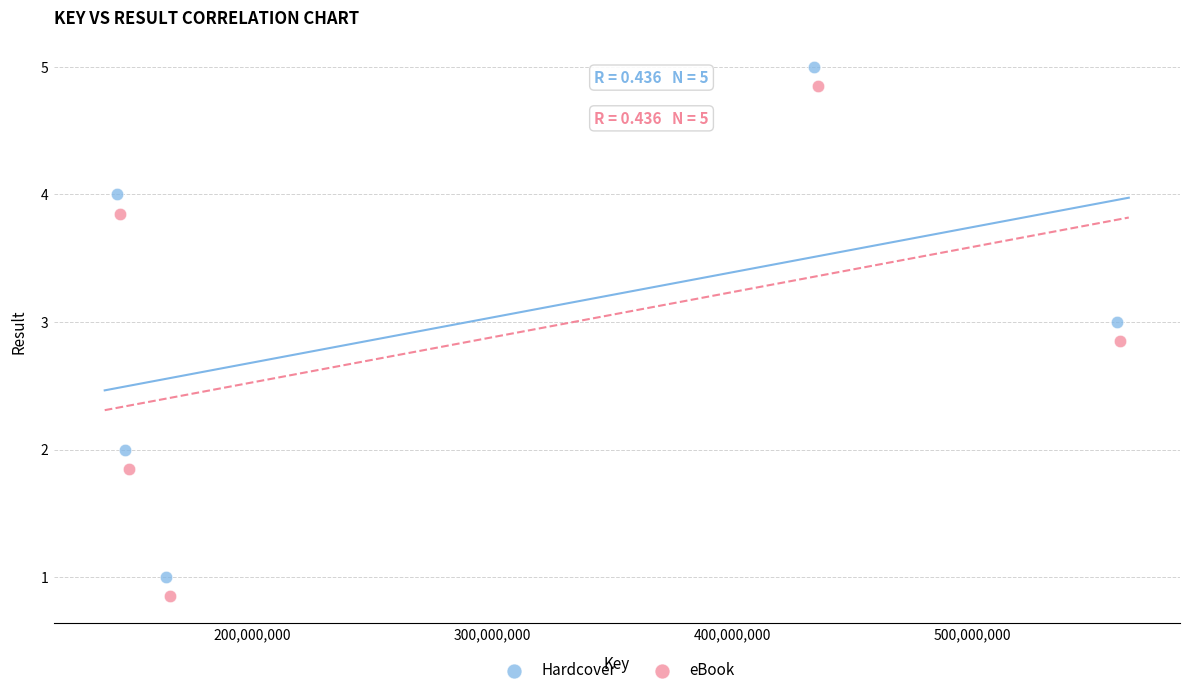

What are all the series names shown in the legend?

Hardcover, eBook